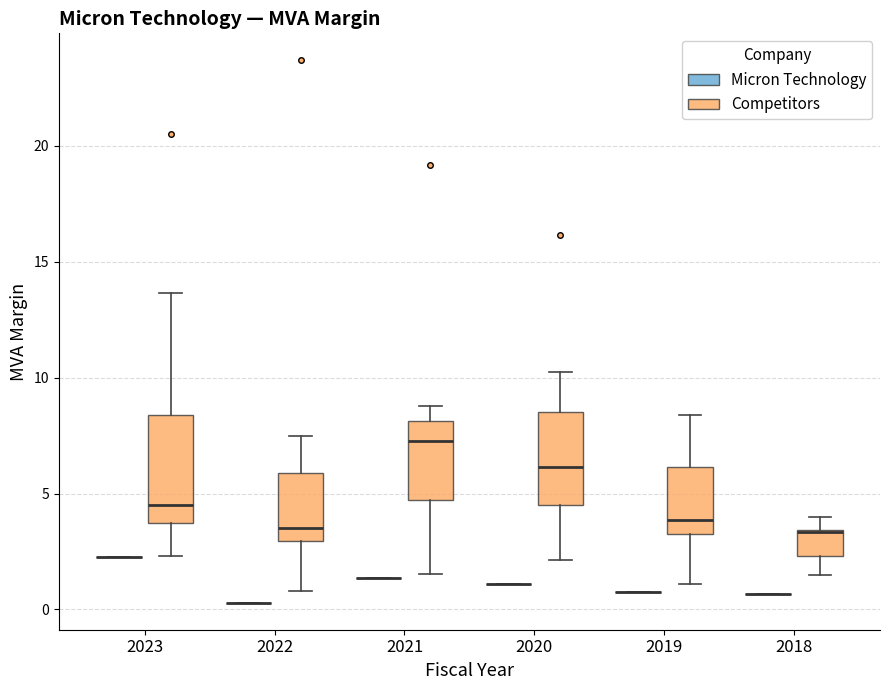

Reading left to right, transcribe this box plot: for each box, give where its median line is, the range the box spans, and where its two whiskers end, as read against the y-axis. The values are not printed on the chart, so give them approximately, as read against the axis.

2023 (Micron Technology): box collapsed to a line at 2.5, whiskers 2.5 to 2.5
2023 (Competitors): median 4.5, box 3.5 to 8.5, whiskers 2.5 to 13.5
2022 (Micron Technology): box collapsed to a line at 0.5, whiskers 0.5 to 0.5
2022 (Competitors): median 3.5, box 3.0 to 6.0, whiskers 1.0 to 7.5
2021 (Micron Technology): box collapsed to a line at 1.5, whiskers 1.5 to 1.5
2021 (Competitors): median 7.5, box 4.5 to 8.0, whiskers 1.5 to 9.0
2020 (Micron Technology): box collapsed to a line at 1.0, whiskers 1.0 to 1.0
2020 (Competitors): median 6.0, box 4.5 to 8.5, whiskers 2.0 to 10.0
2019 (Micron Technology): box collapsed to a line at 1.0, whiskers 1.0 to 1.0
2019 (Competitors): median 4.0, box 3.5 to 6.0, whiskers 1.0 to 8.5
2018 (Micron Technology): box collapsed to a line at 0.5, whiskers 0.5 to 0.5
2018 (Competitors): median 3.5 (drawn on the box's upper edge), box 2.5 to 3.5, whiskers 1.5 to 4.0